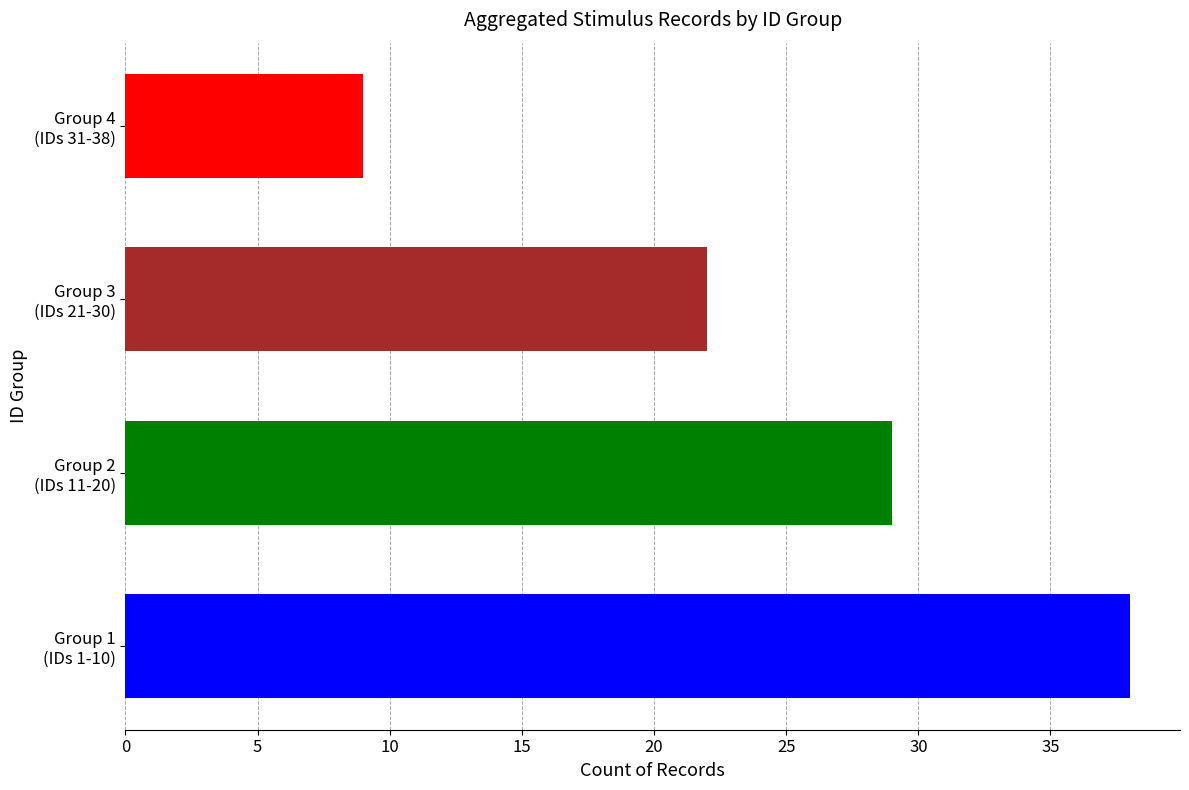

Are the bars grouped side by side (vs. stacked)?

No